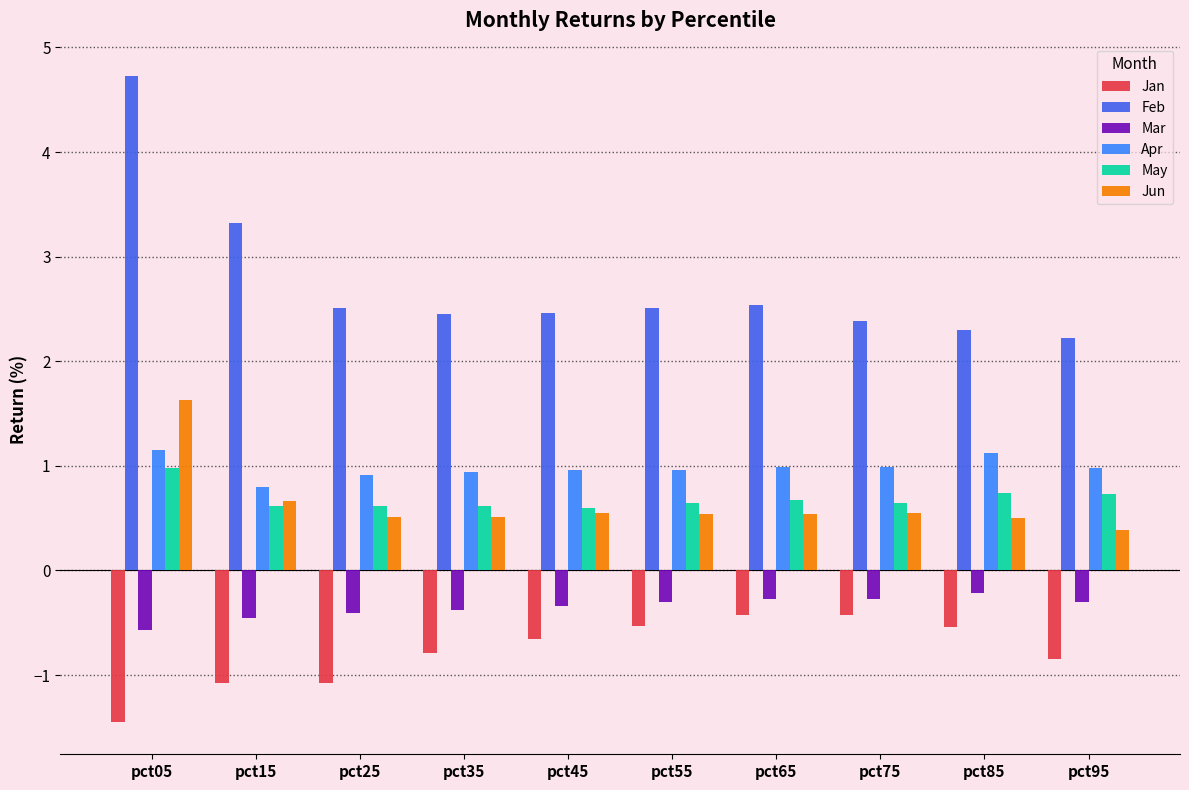

The Jun series shows 0.9 at pct25. True or false?

False